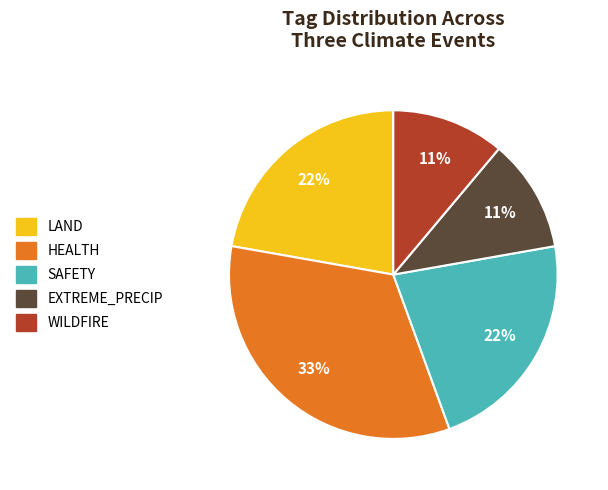

To the nearest percent, what is the difference between the largest and smallest slice percentages?

22%